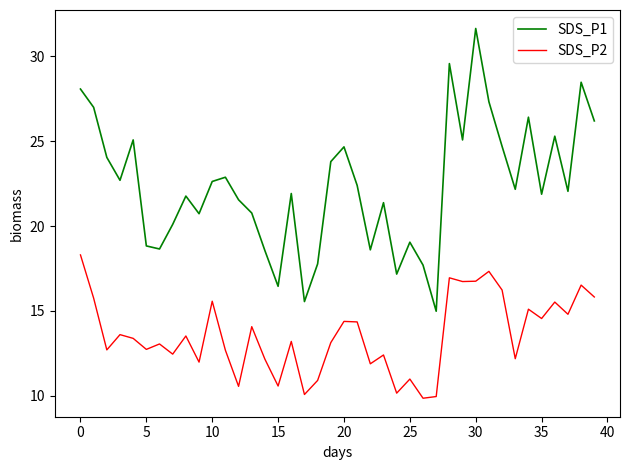

What is the maximum value for SDS_P2?

18.3